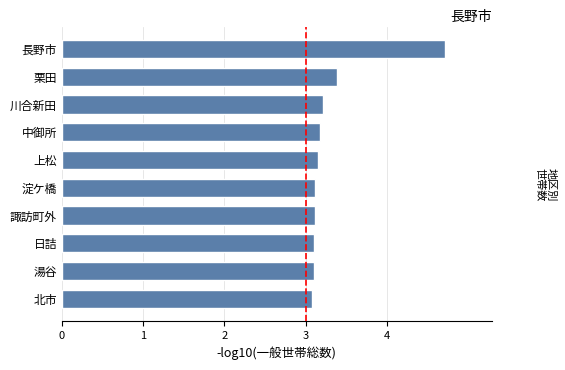

What is the maximum value shown in the chart?

4.7